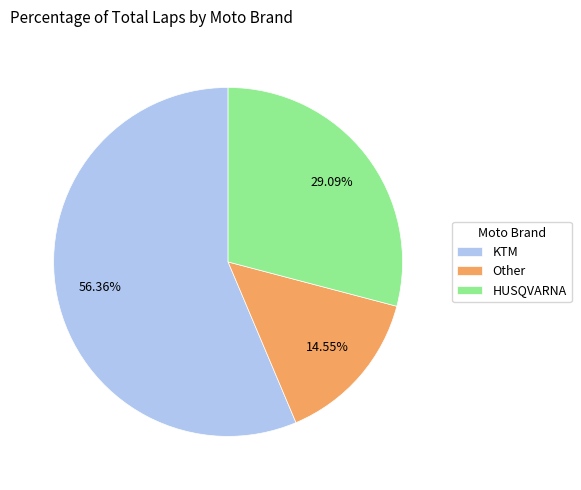

What is the smallest slice in the pie chart?

Other